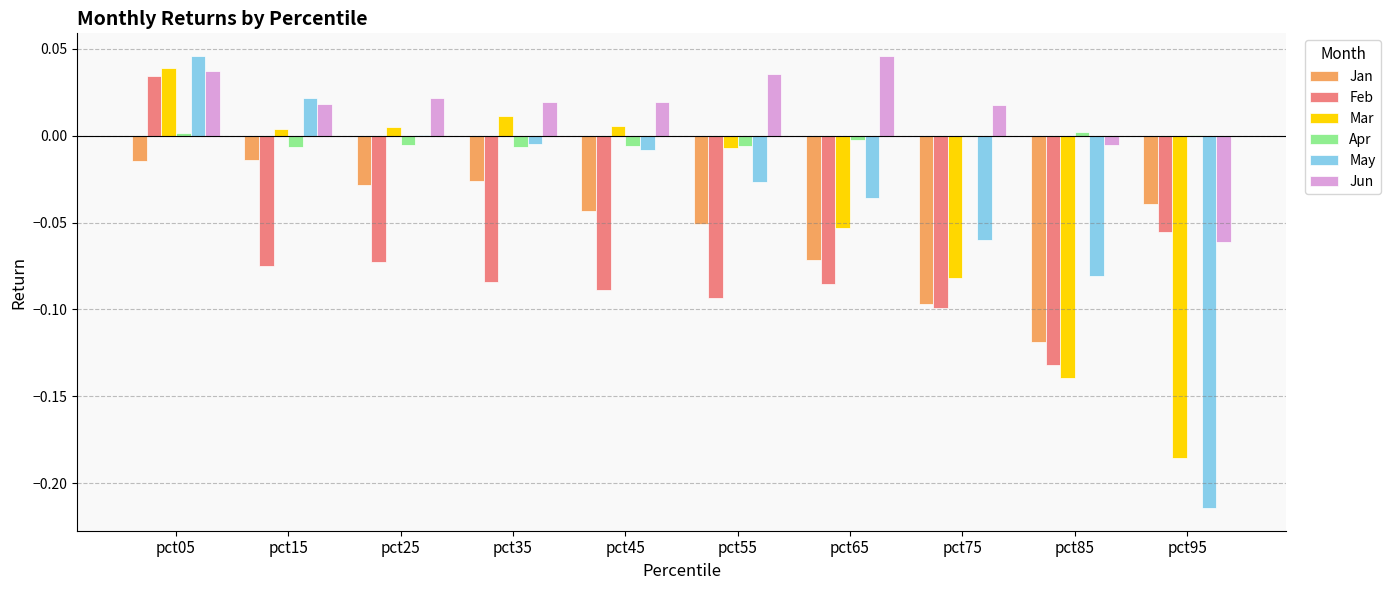

Are the bars grouped side by side (vs. stacked)?

Yes